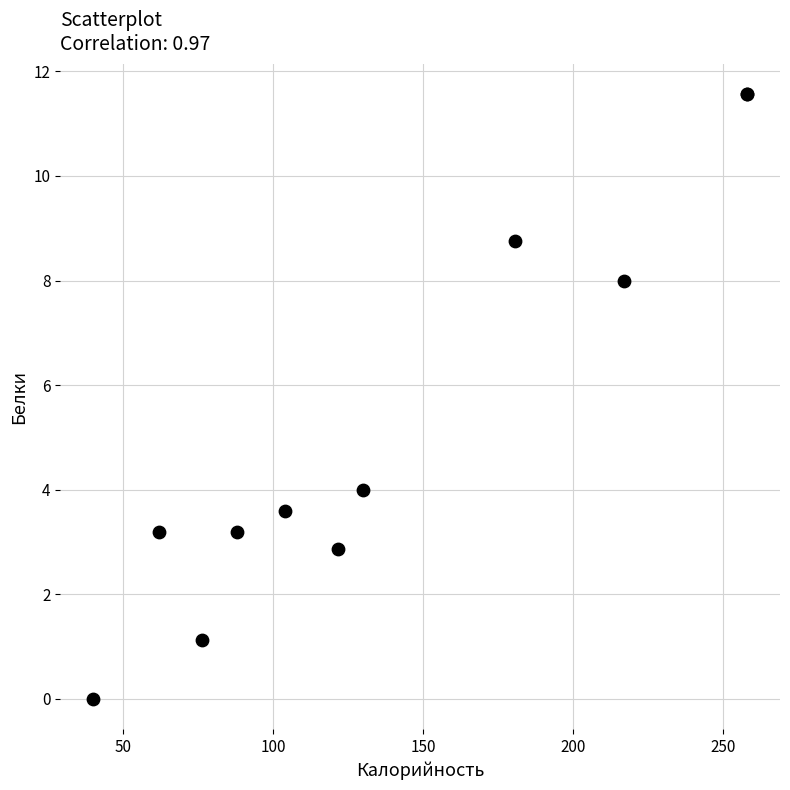

What Y value in the scatter plot is closest to 5?

4.0